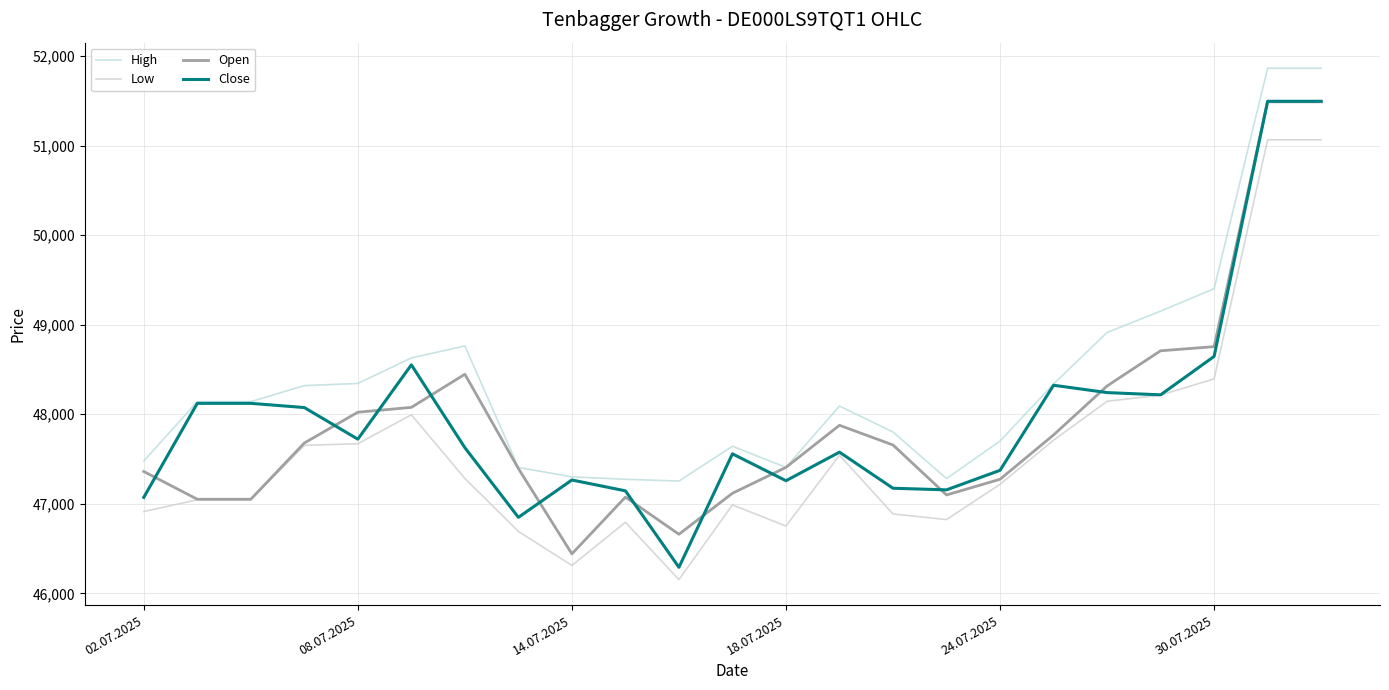

Which series has the largest total across all categories?

High